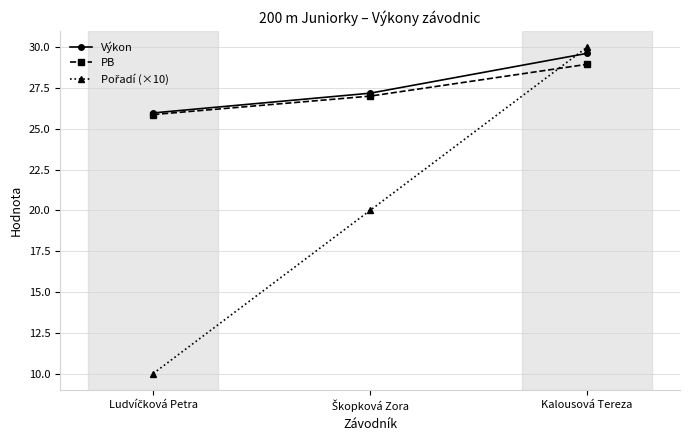

What is the value of the PB point at the 2nd from the left?

27.0